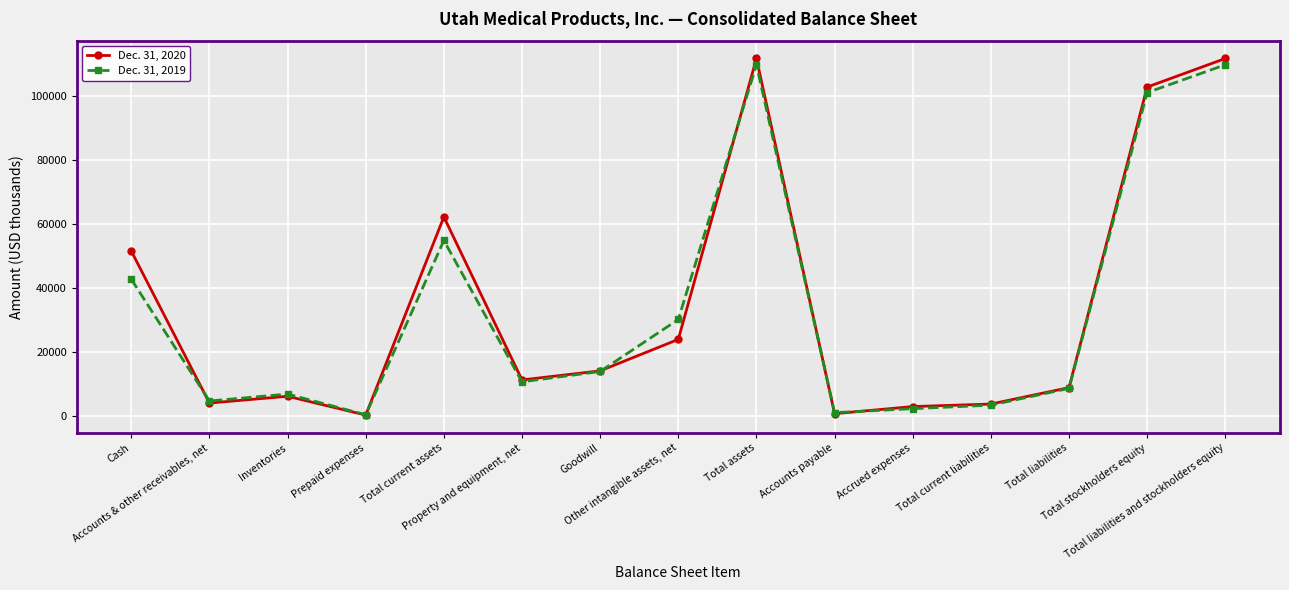

At Inventories, list the series in order from smallest to largest.

Dec. 31, 2020, Dec. 31, 2019